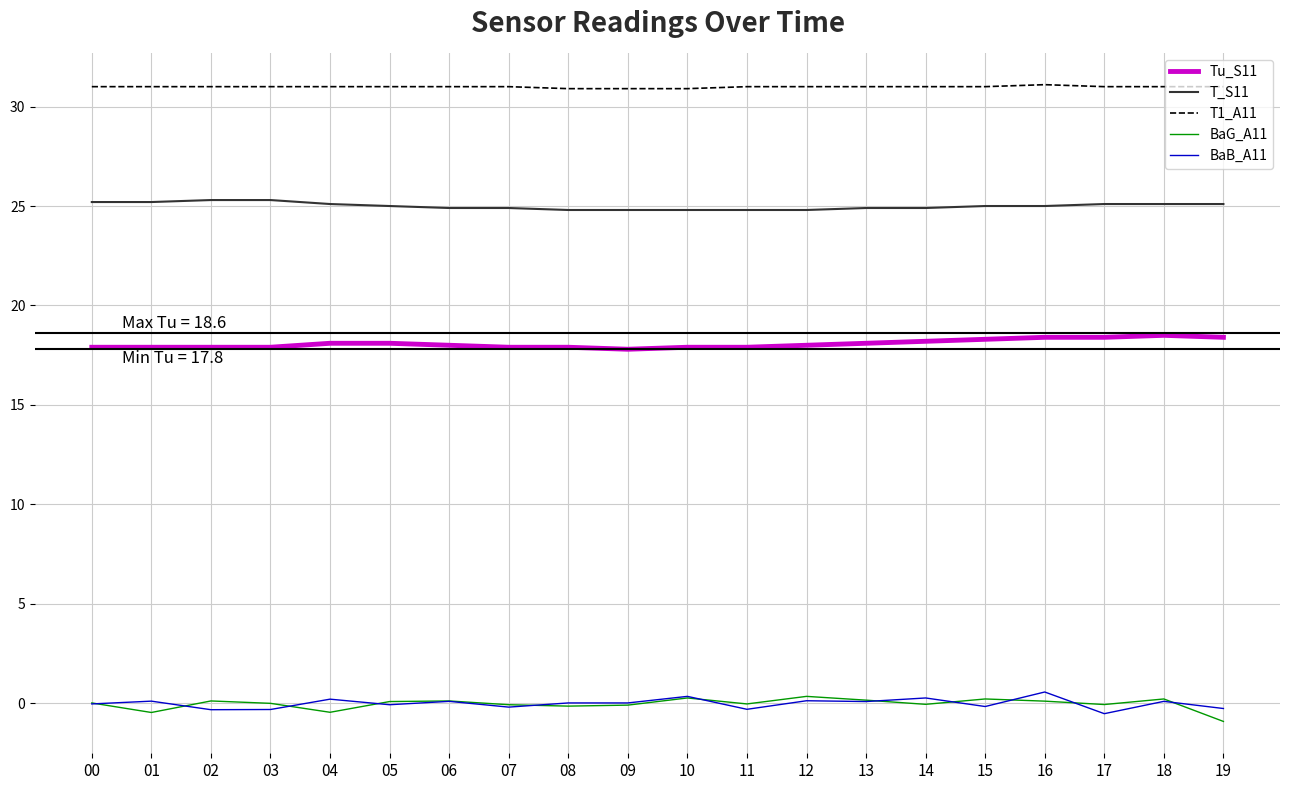

True or false: T1_A11 and Tu_S11 cross at least once.

False